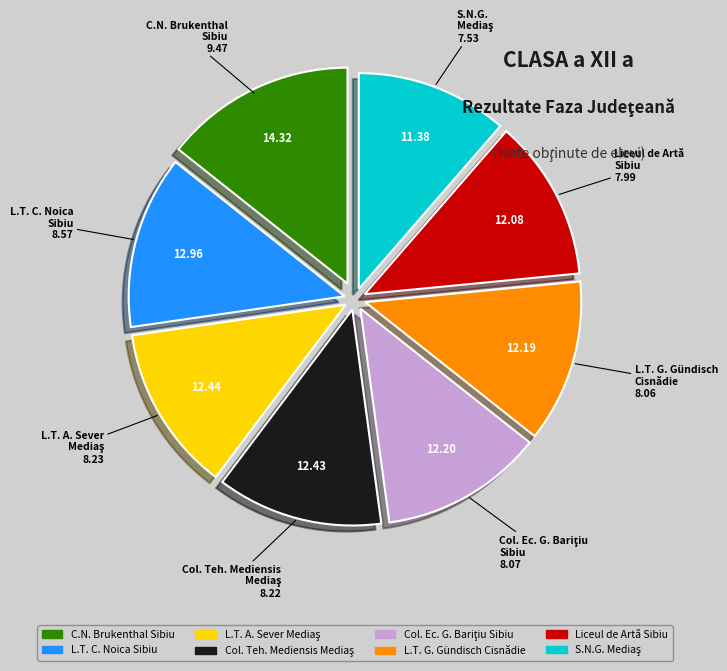

How many slices are in this pie chart?

8